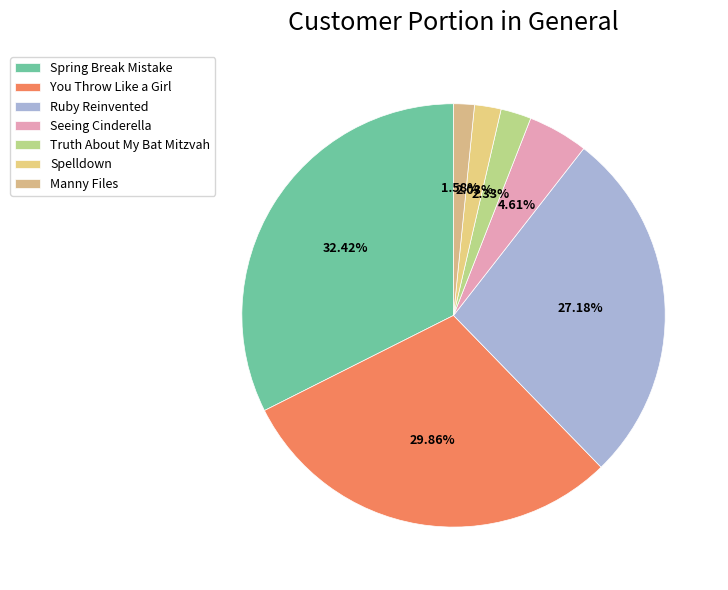

What is the ratio of the value at Seeing Cinderella to the value at Spelldown?

2.3